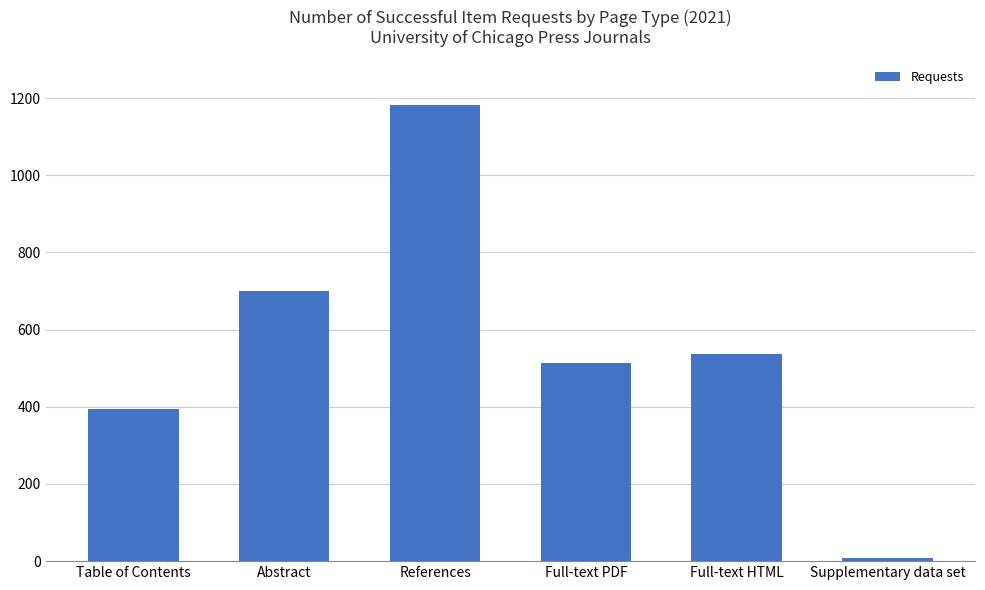

How many distinct data groups are displayed?

1